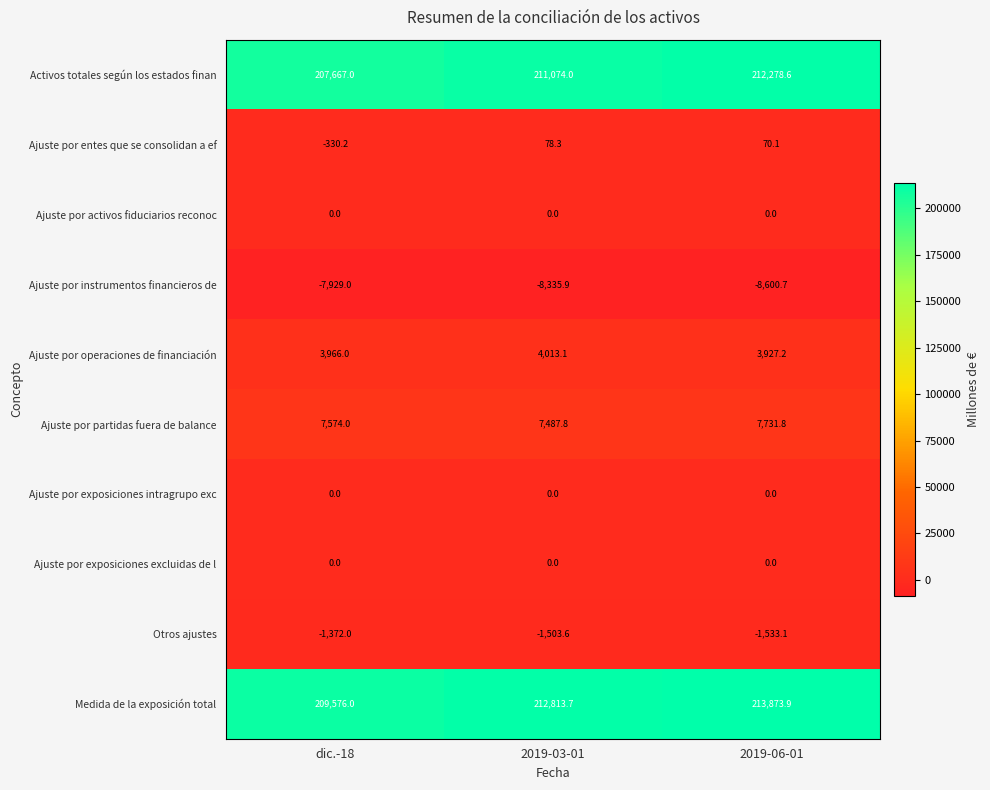

Is the value of Activos totales según los estados finan at 2019-03-01 greater than the value of Ajuste por exposiciones excluidas de l at 2019-06-01?

Yes